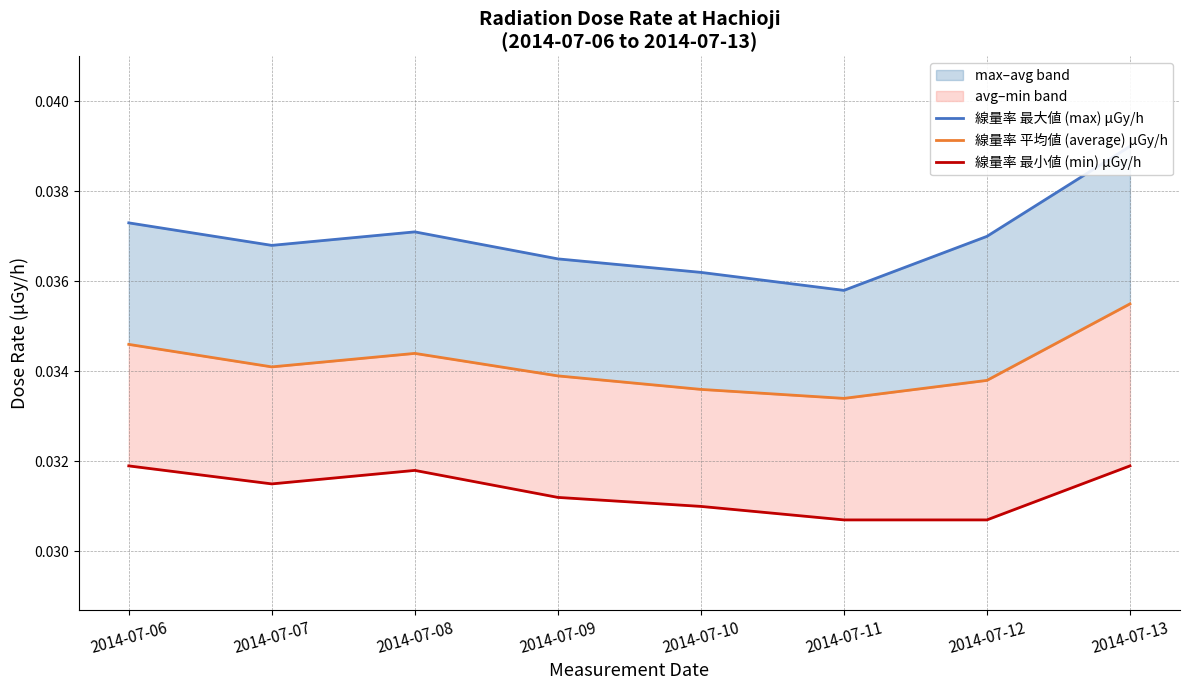

The 線量率 平均値 (average) μGy/h series shows 0.0 at 2014-07-11. True or false?

False